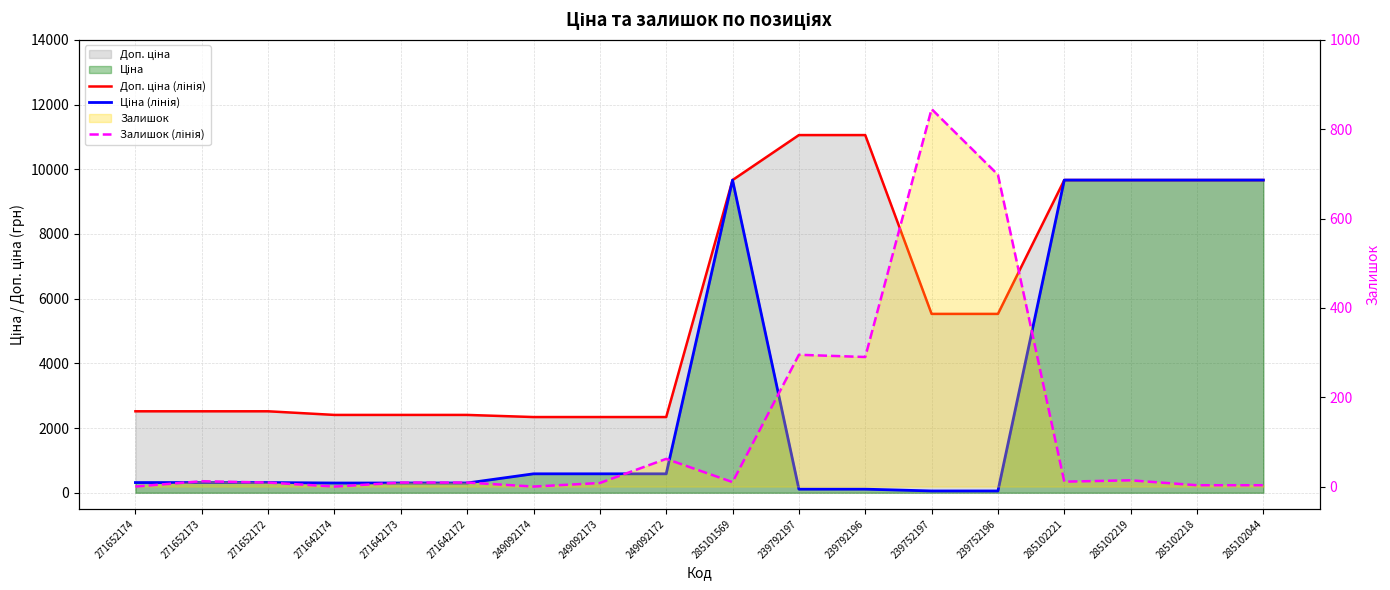

What is the lowest value of the Доп. ціна (лінія) series?

2339.7